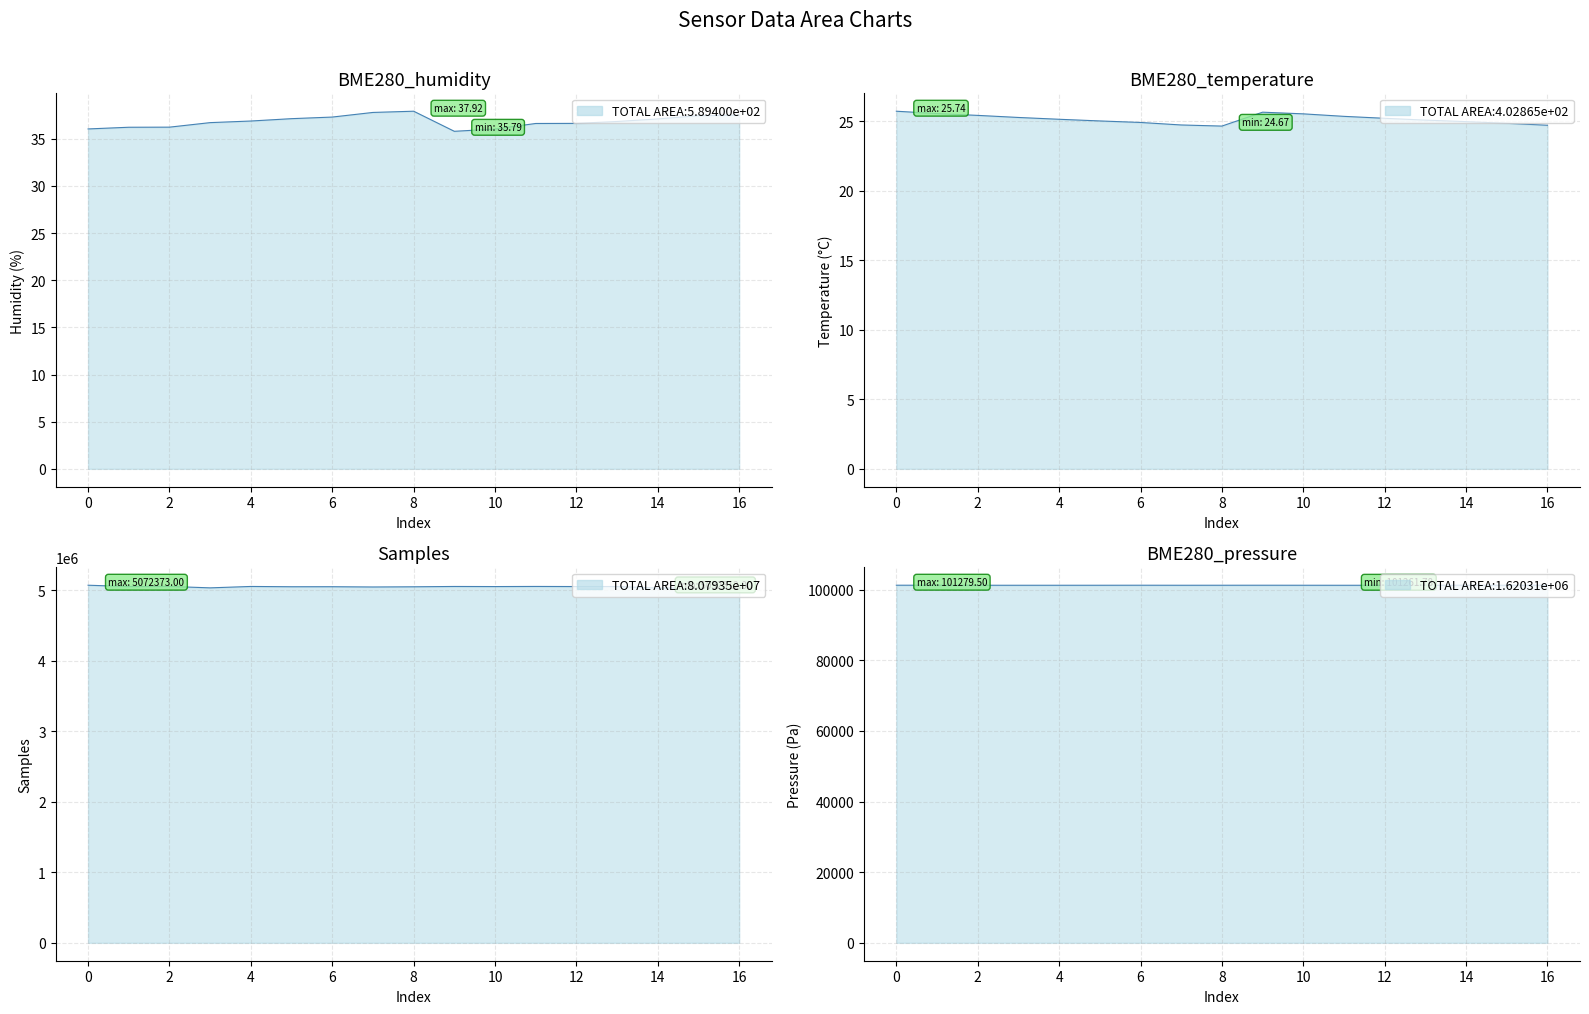

Is the value of BME280_temperature at 00:14 greater than the value of BME280_humidity at 01:04?

No